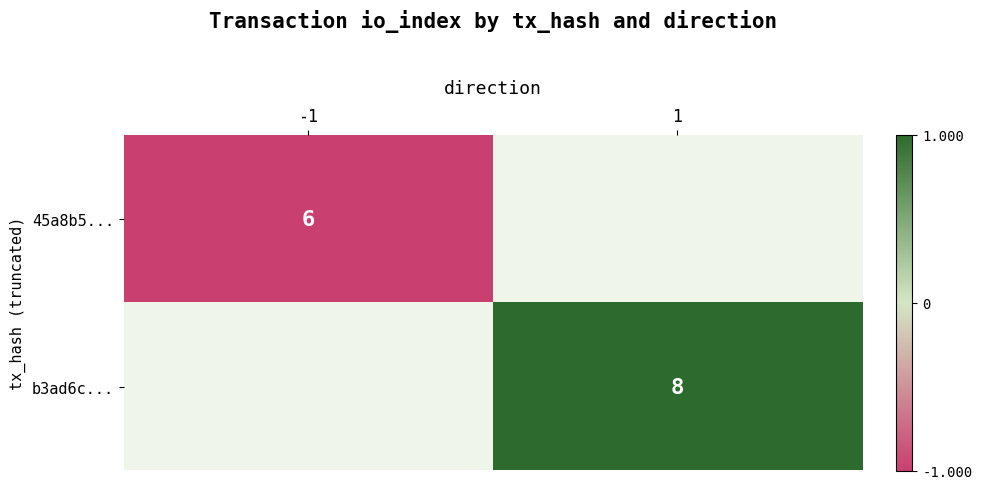

List the labels in order of 45a8b5... value, largest first.

-1, 1